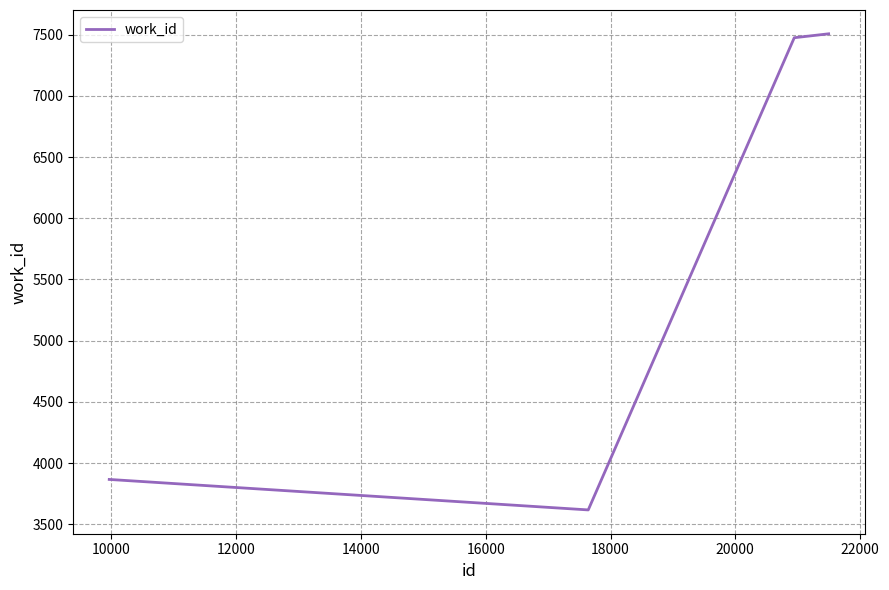

How many interior local valleys (lower than both neighbors) does the data have?

1